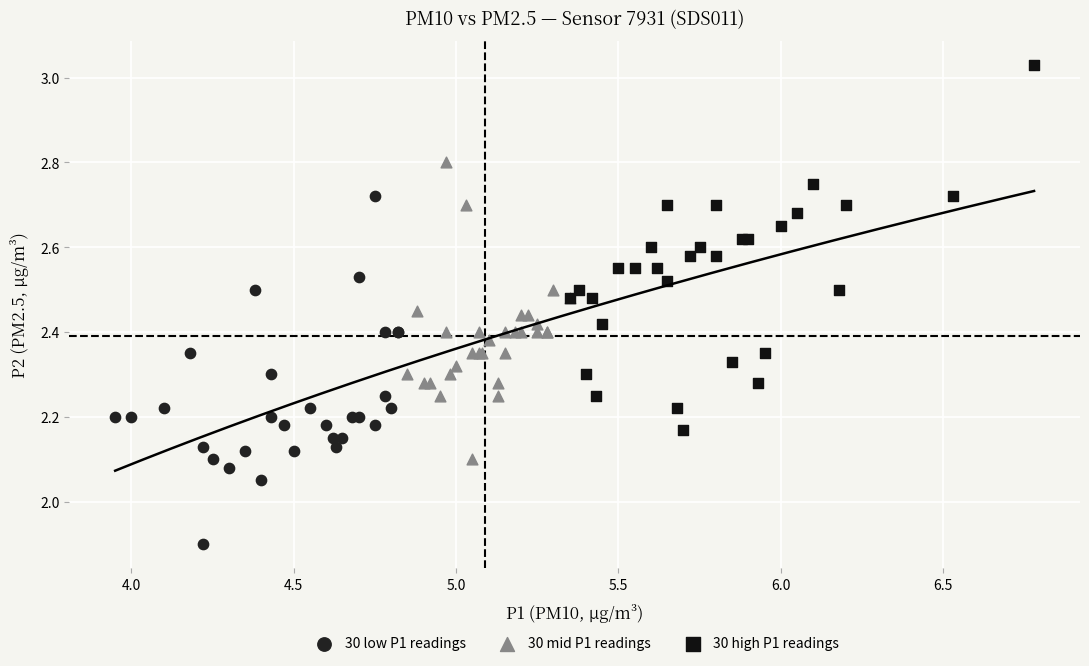

Which series reaches the minimum Y coordinate?

30 low P1 readings